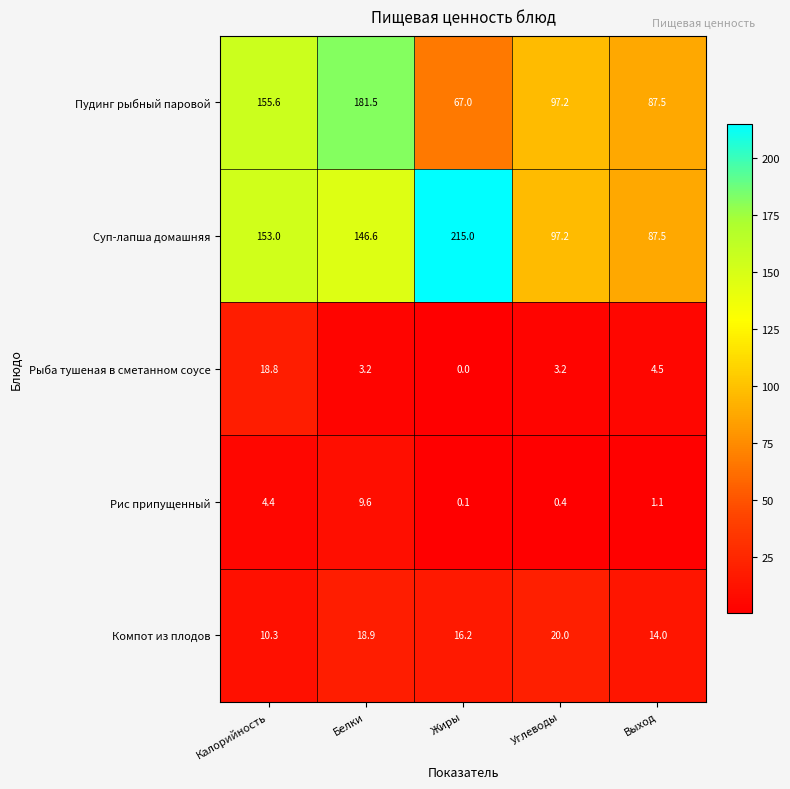

Which series has the largest total across all categories?

Суп-лапша домашняя